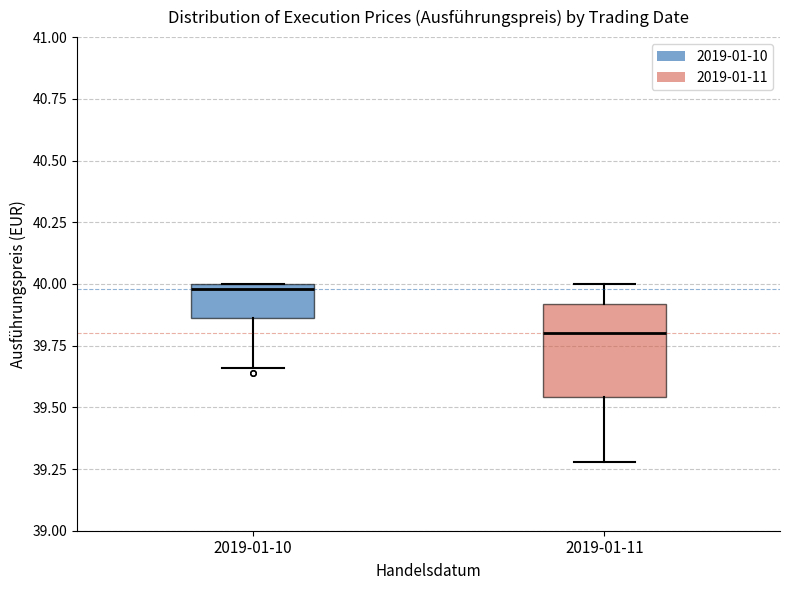

Which box has the highest median line?

2019-01-10